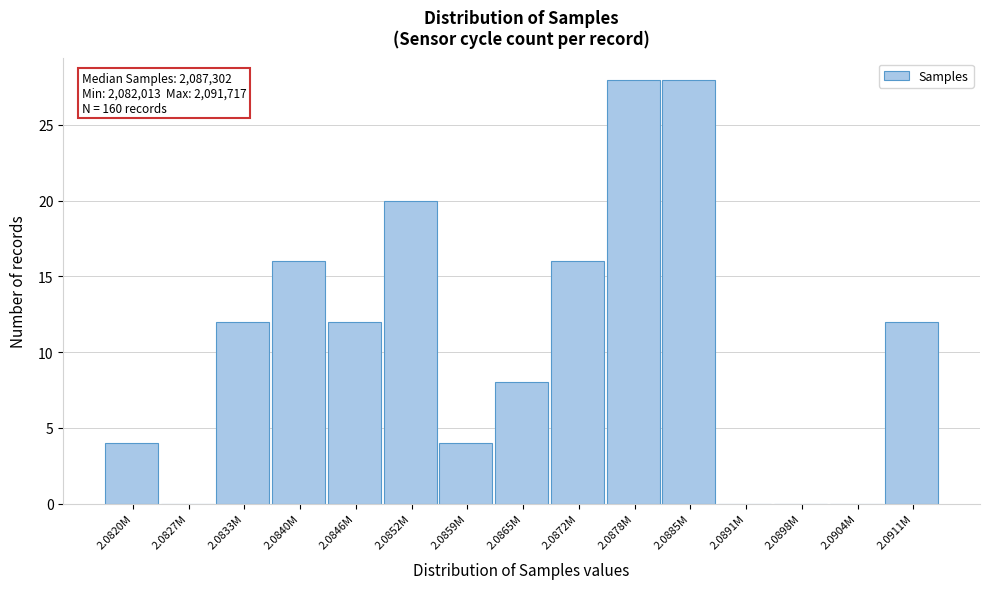

Reading left to right, list all the values displayed in this chart.

2.0820M=4	2.0827M=0	2.0833M=12	2.0840M=16	2.0846M=12	2.0852M=20	2.0859M=4	2.0865M=8	2.0872M=16	2.0878M=28	2.0885M=28	2.0891M=0	2.0898M=0	2.0904M=0	2.0911M=12